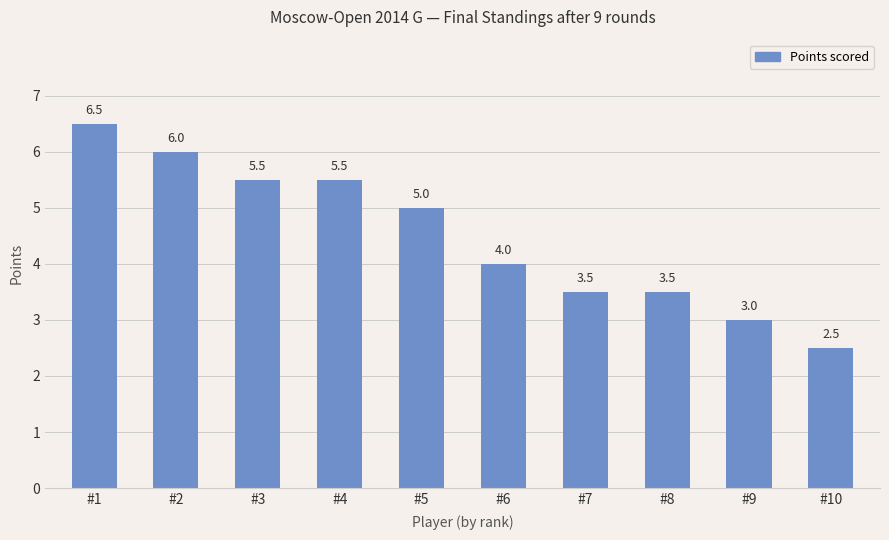

Between #10 and #2, which is larger?

#2